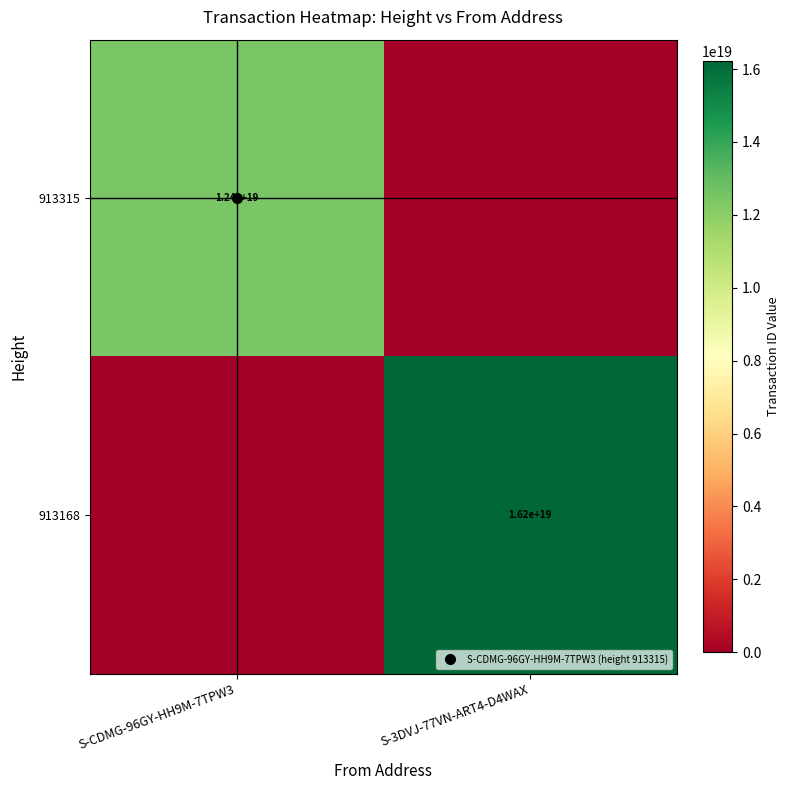

List the series in order of their overall mean, highest first.

913168, 913315